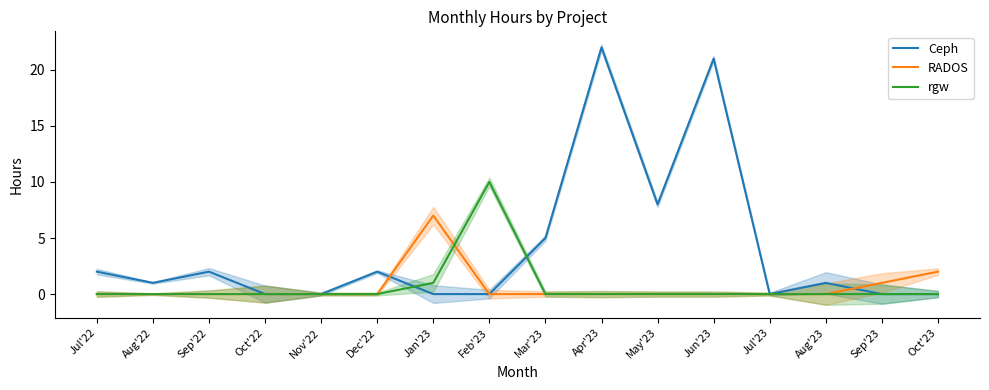

Which series has the largest total across all categories?

Ceph